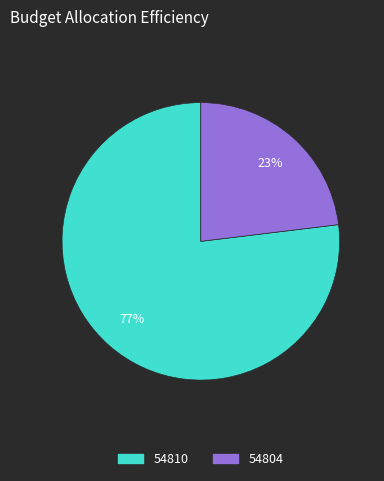

Is 54804 the majority of the pie?

No